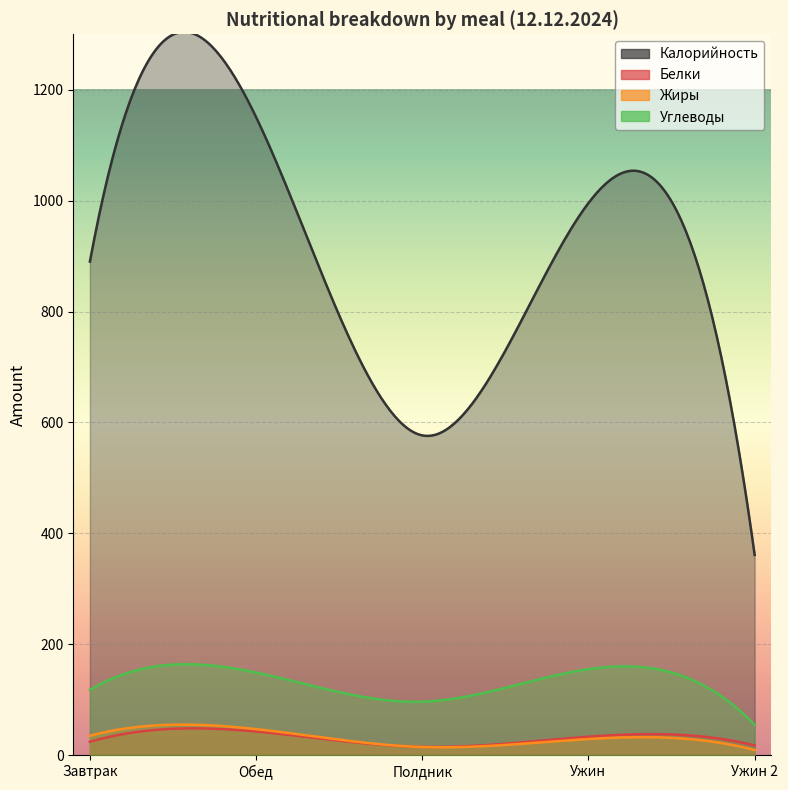

How many lines are shown in the chart?

4